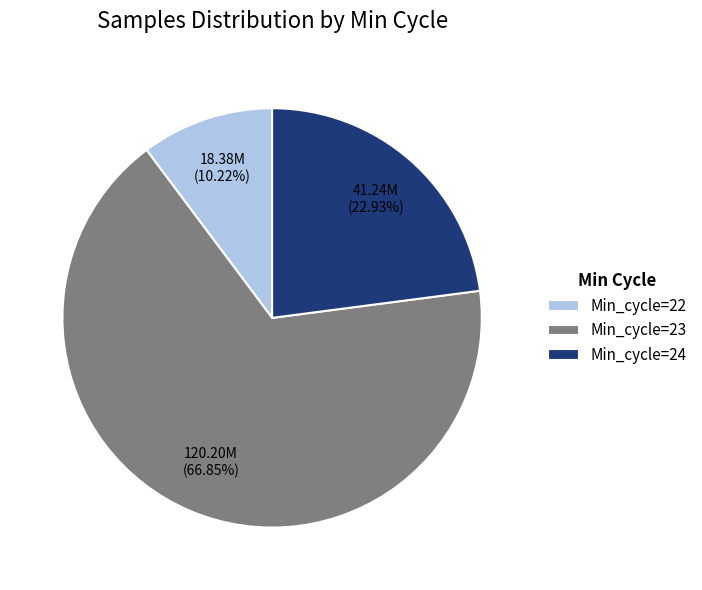

Which slice is the largest?

Min_cycle=23